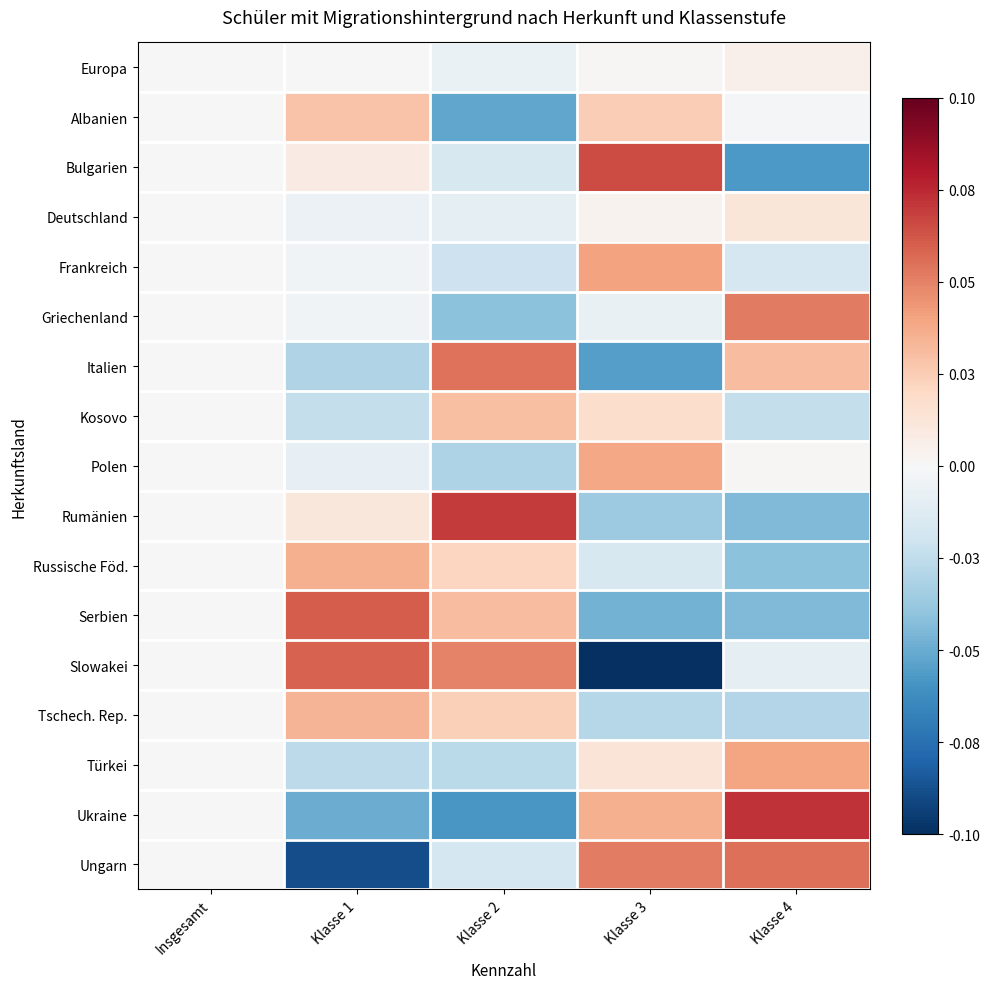

Rank the series by their maximum value, from lowest to highest.

Europa, Deutschland, Albanien, Kosovo, Tschech. Rep., Russische Föd., Polen, Türkei, Frankreich, Griechenland, Italien, Ungarn, Slowakei, Serbien, Bulgarien, Rumänien, Ukraine